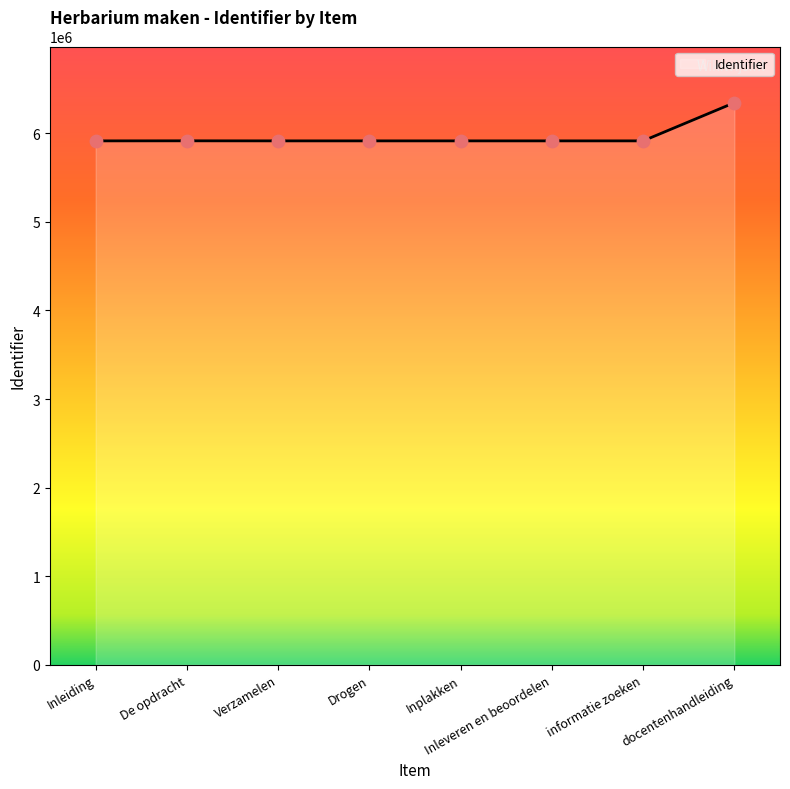

What is the change in value from Inleiding to Verzamelen?

+1